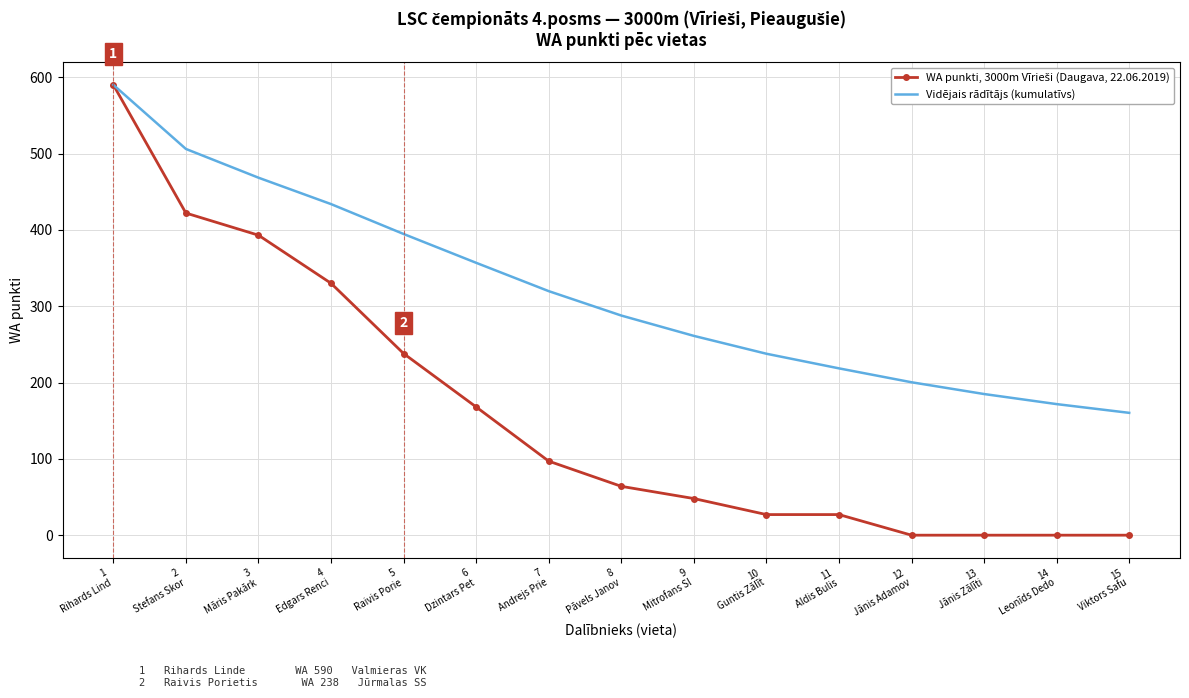

What is the maximum value for Vidējais rādītājs (kumulatīvs)?

590.0